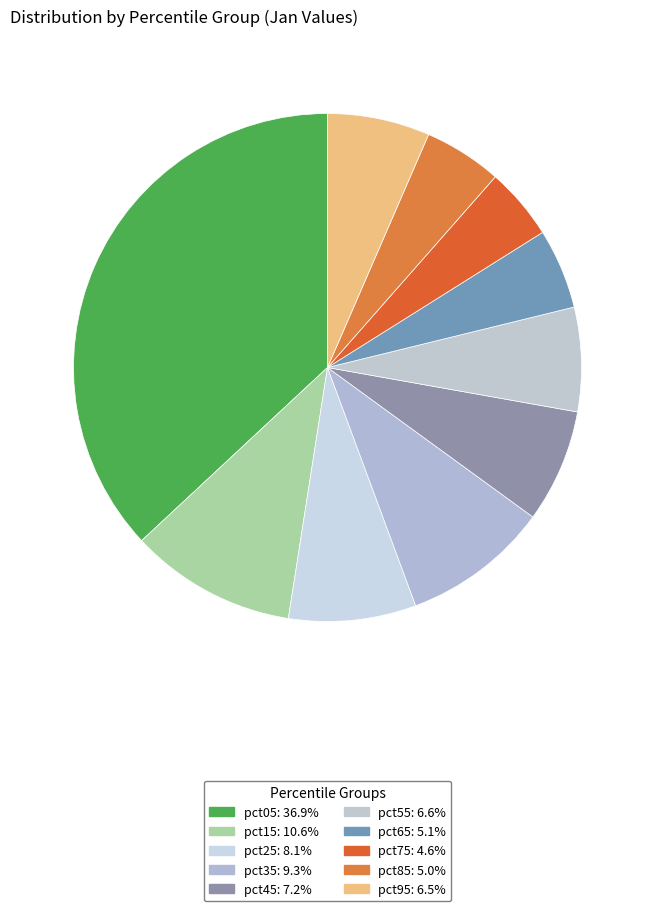

What percentage is the pct95 slice, to the nearest percent?

7%